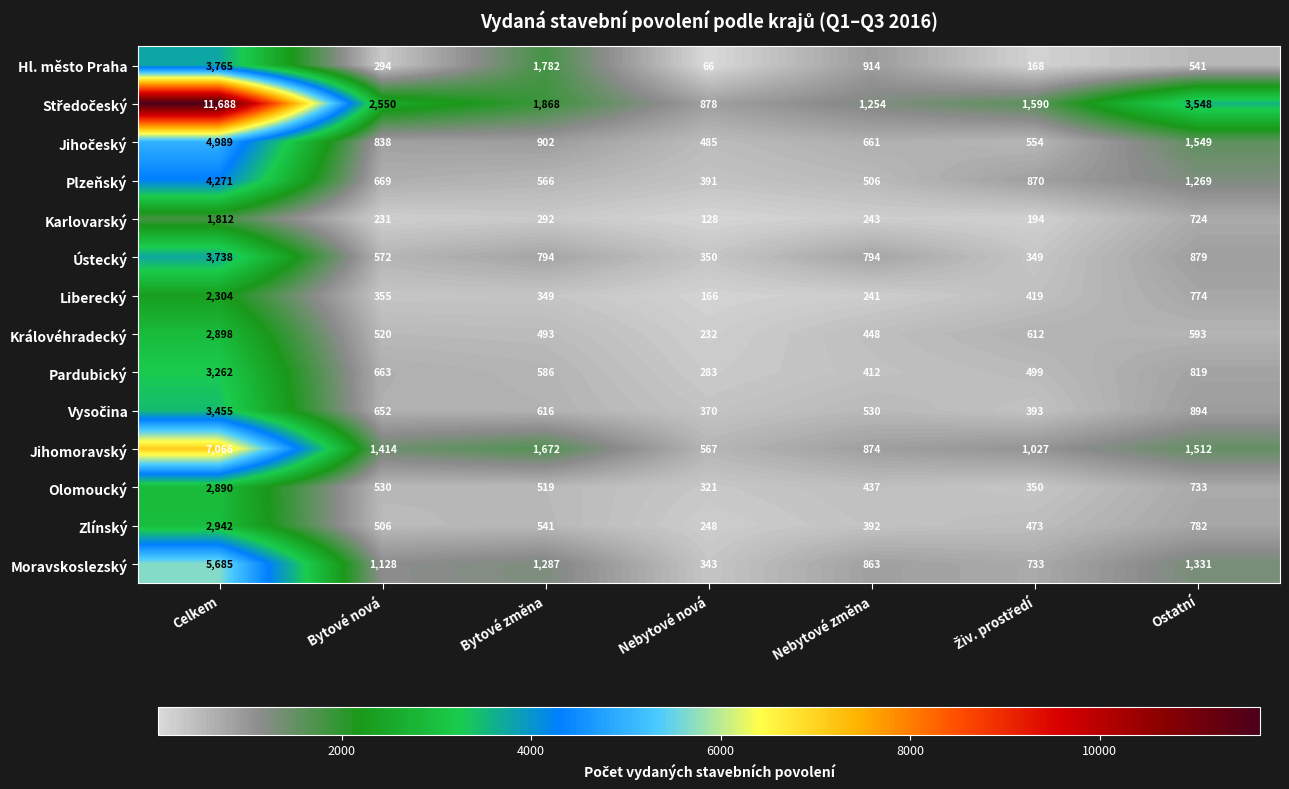

Between Bytové změna and Nebytové nová, which series saw the biggest shift?

Hl. město Praha